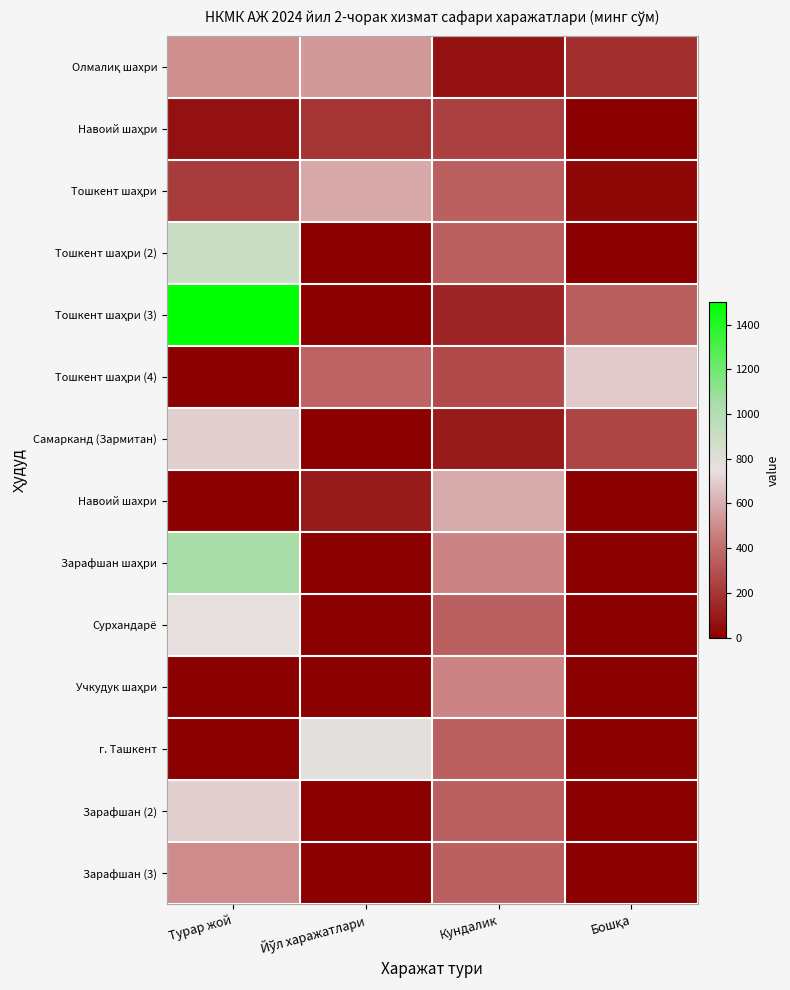

What is the total value across all series at Бошқа?

1475